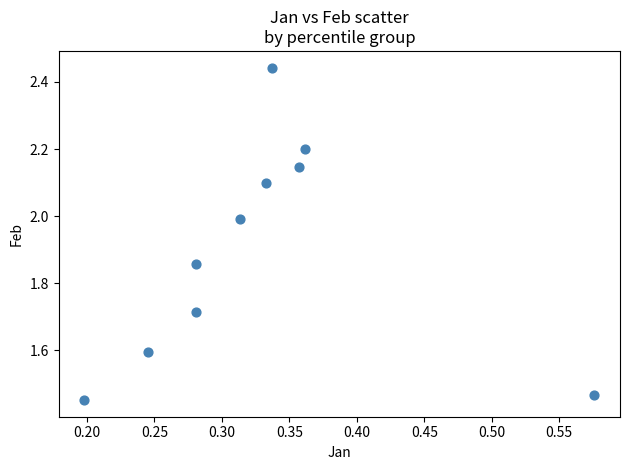

What is the average X value?

0.3